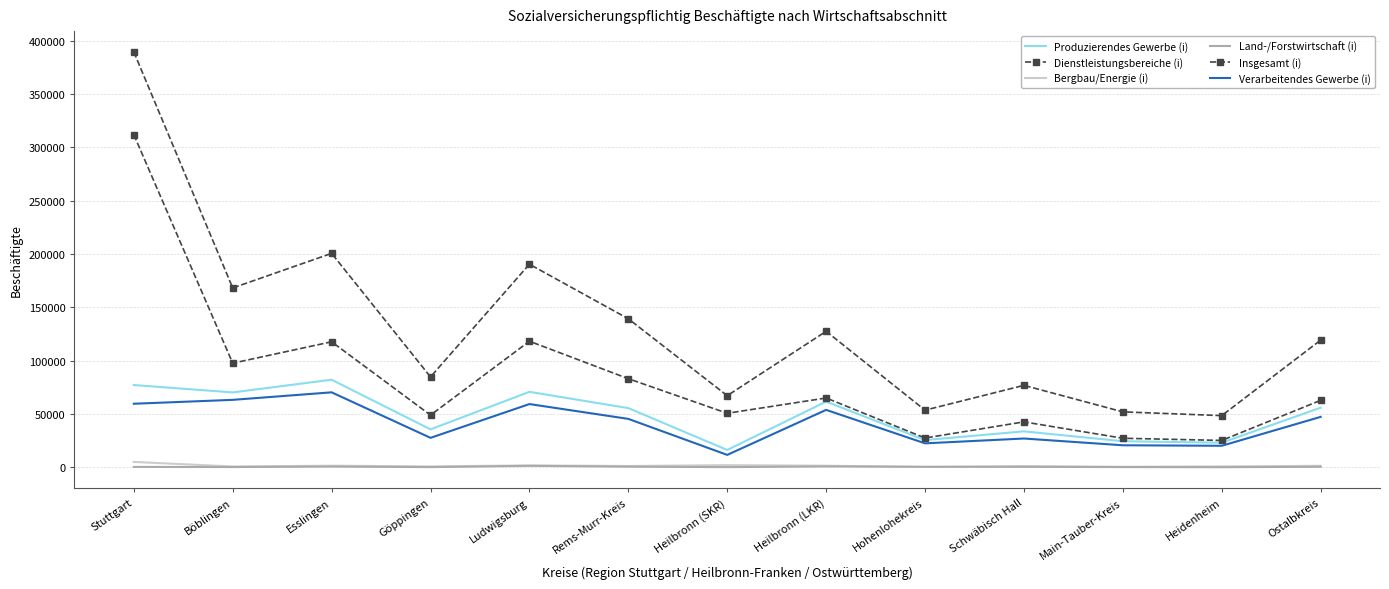

How many series are shown in this chart?

6